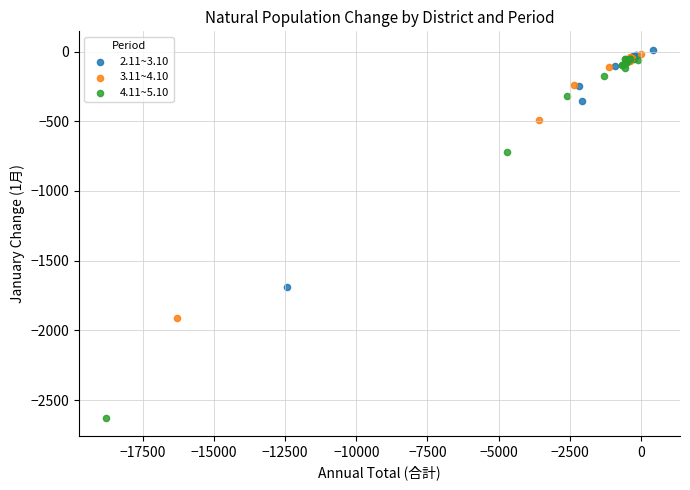

Which series contains the highest Y value?

2.11~3.10